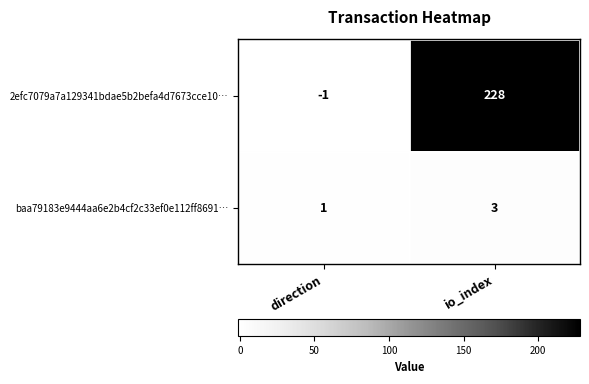

Reading right to left, extract all data points from this chart.

2efc7079a7a129341bdae5b2befa4d7673cce10…: io_index=228	direction=-1
baa79183e9444aa6e2b4cf2c33ef0e112ff8691…: io_index=3	direction=1